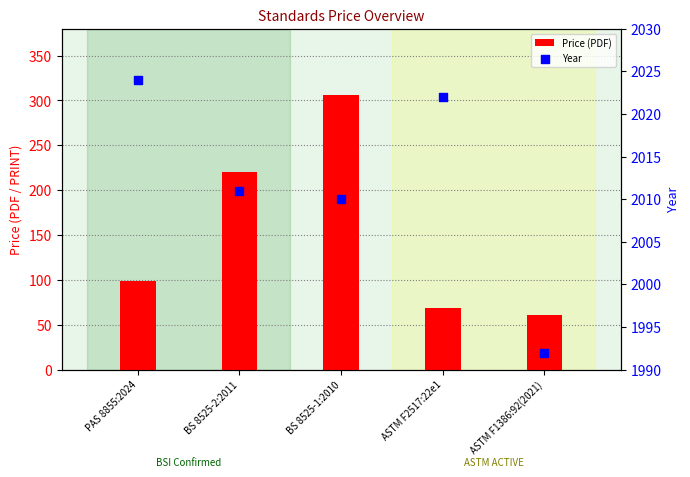

What is the total value across all series at ASTM F1386:92(2021)?

2053